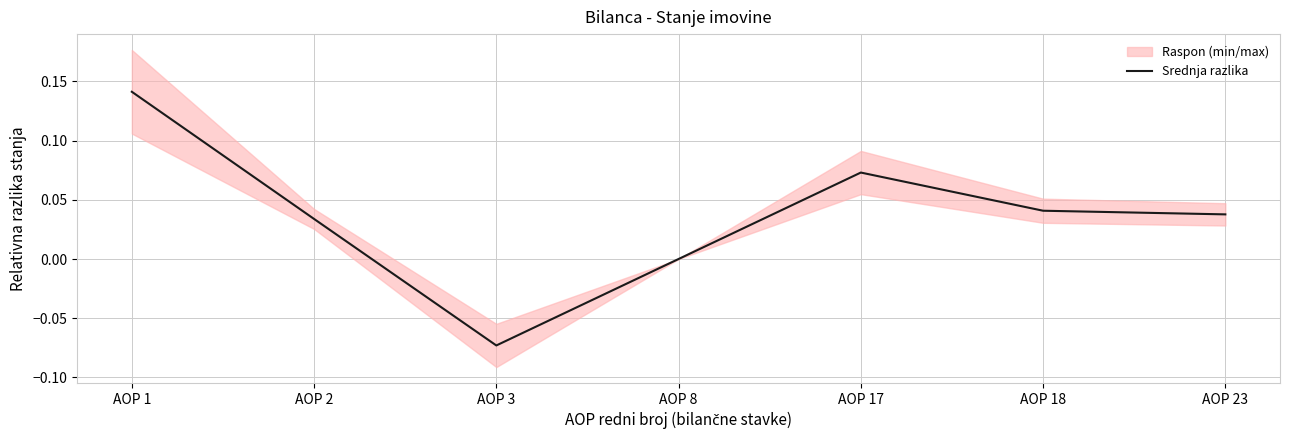

Reading left to right, list all the values displayed in this chart.

0.1	0.0	-0.1	0.0	0.1	0.0	0.0